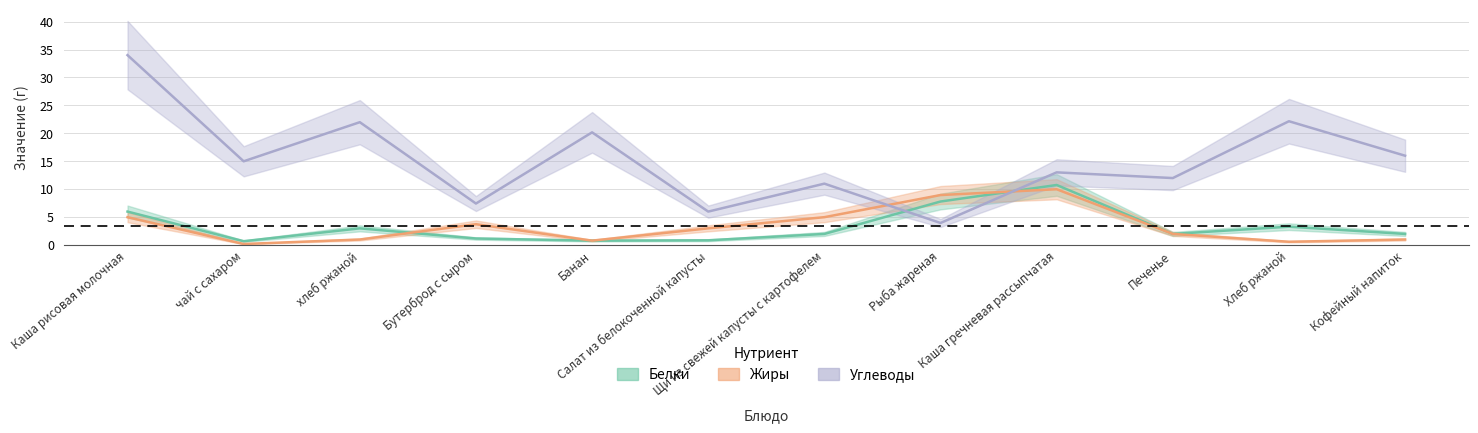

At which label does Белки reach its minimum?

чай с сахаром